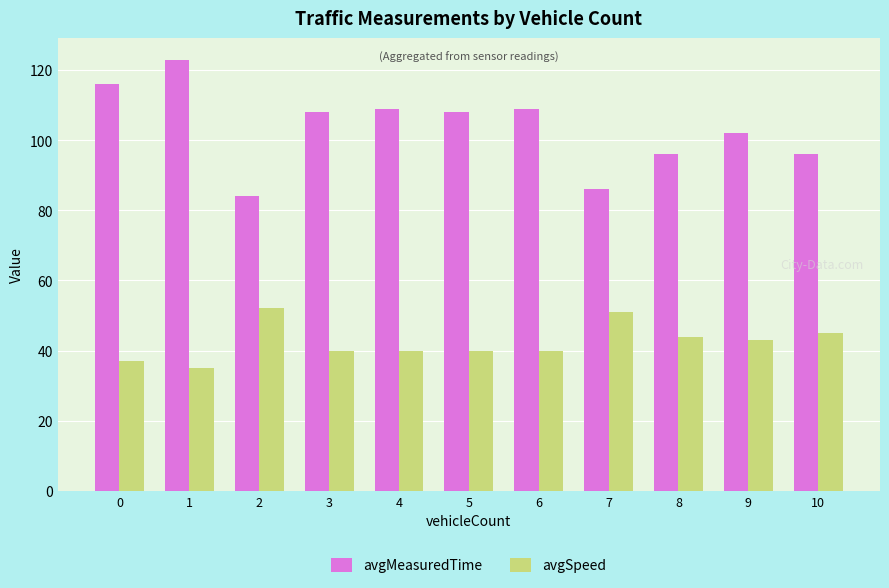

How many bars are there in total?

22